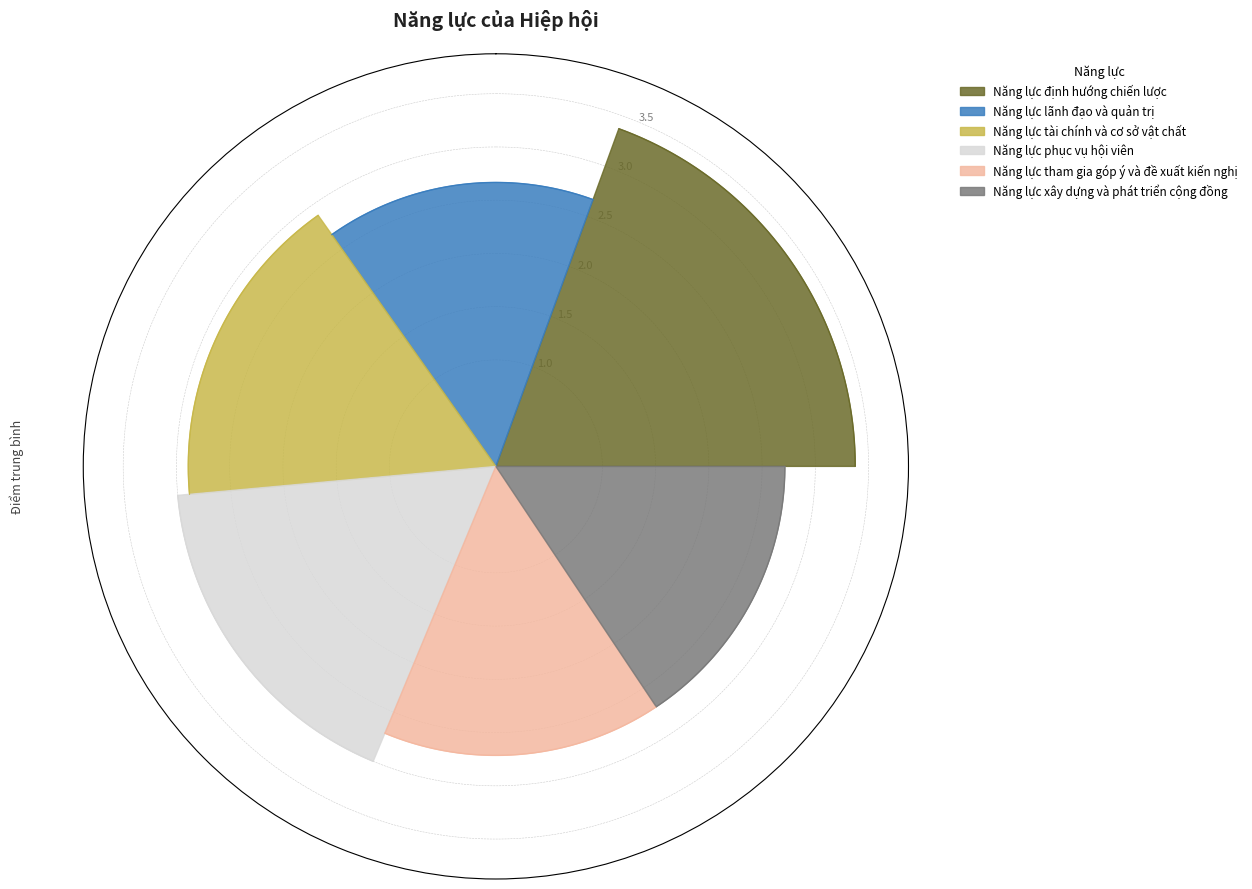

To the nearest percent, what portion does Năng lực tài chính và cơ sở vật chất represent?

17%